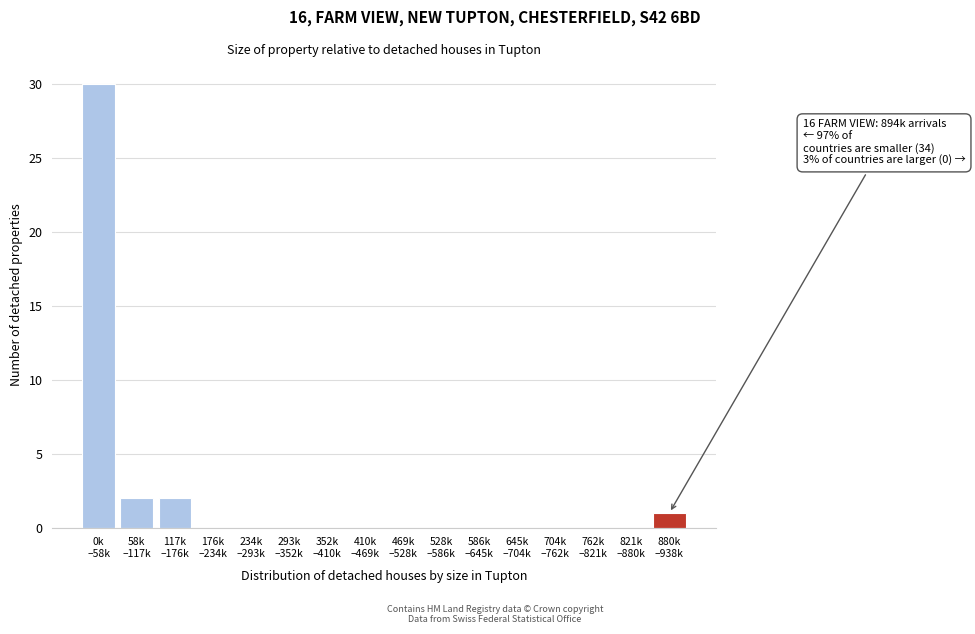

What is the maximum value shown in the chart?

30